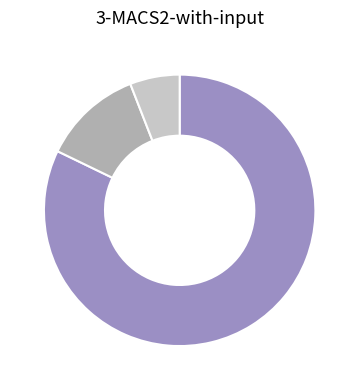

Is there any slice that represents more than half of the pie?

Yes